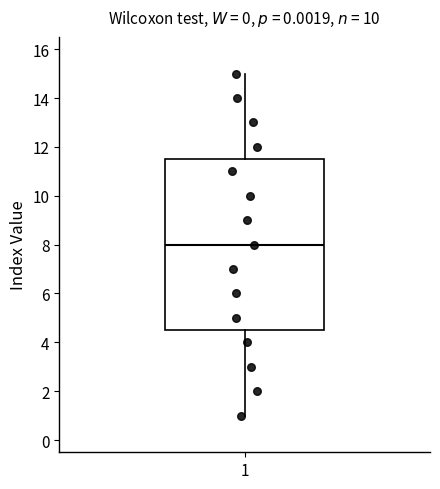

Read this box plot against the y-axis: the position of the median line, the range covered by the box, and the ends of both whiskers. The values are not printed on the chart, so give them approximately, as read against the axis.

median 8.0, box 4.6 to 11.6, whiskers 1.0 to 15.0